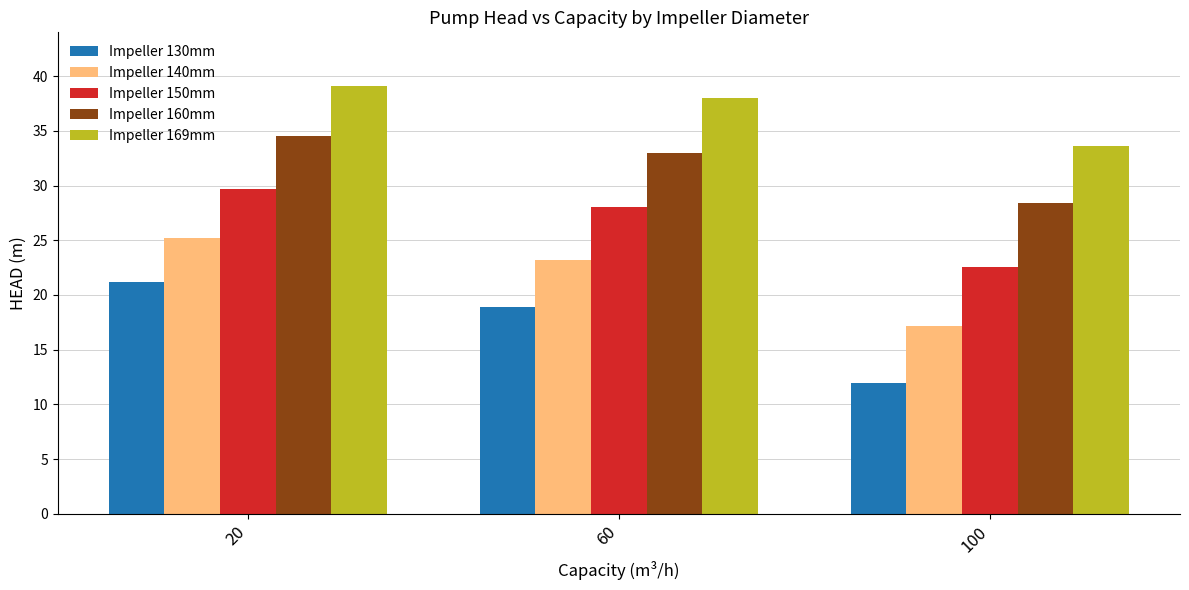

List the series in order of their overall mean, lowest first.

Impeller 130mm, Impeller 140mm, Impeller 150mm, Impeller 160mm, Impeller 169mm